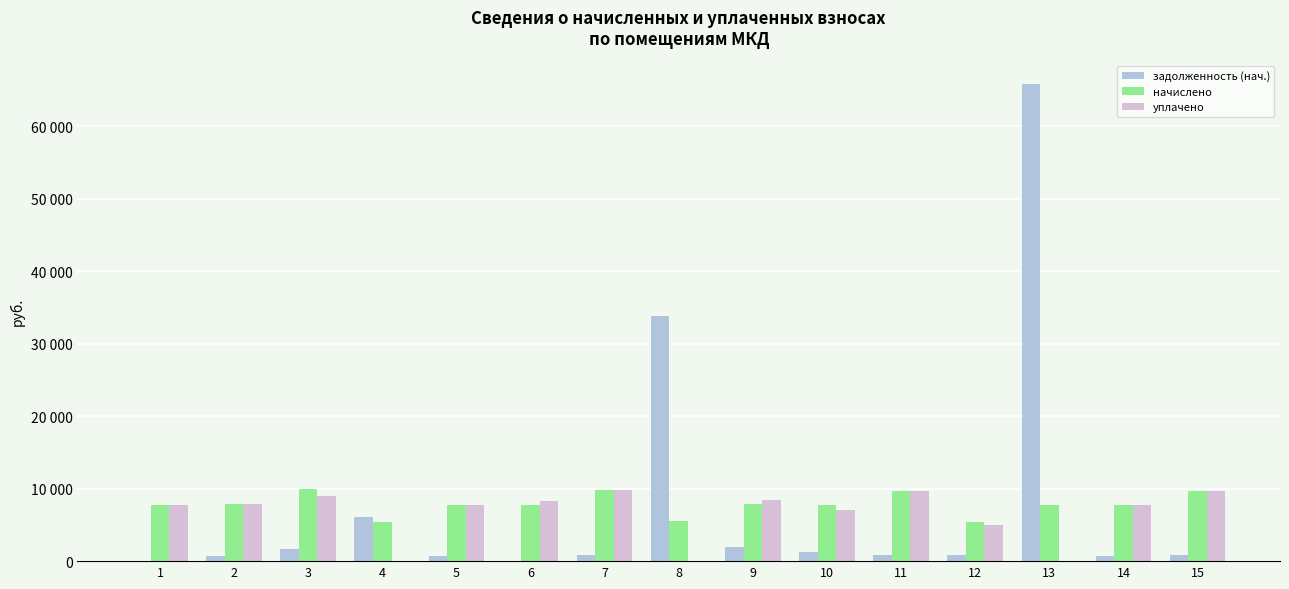

True or false: начислено has a value of 7764.5 at 14.

True